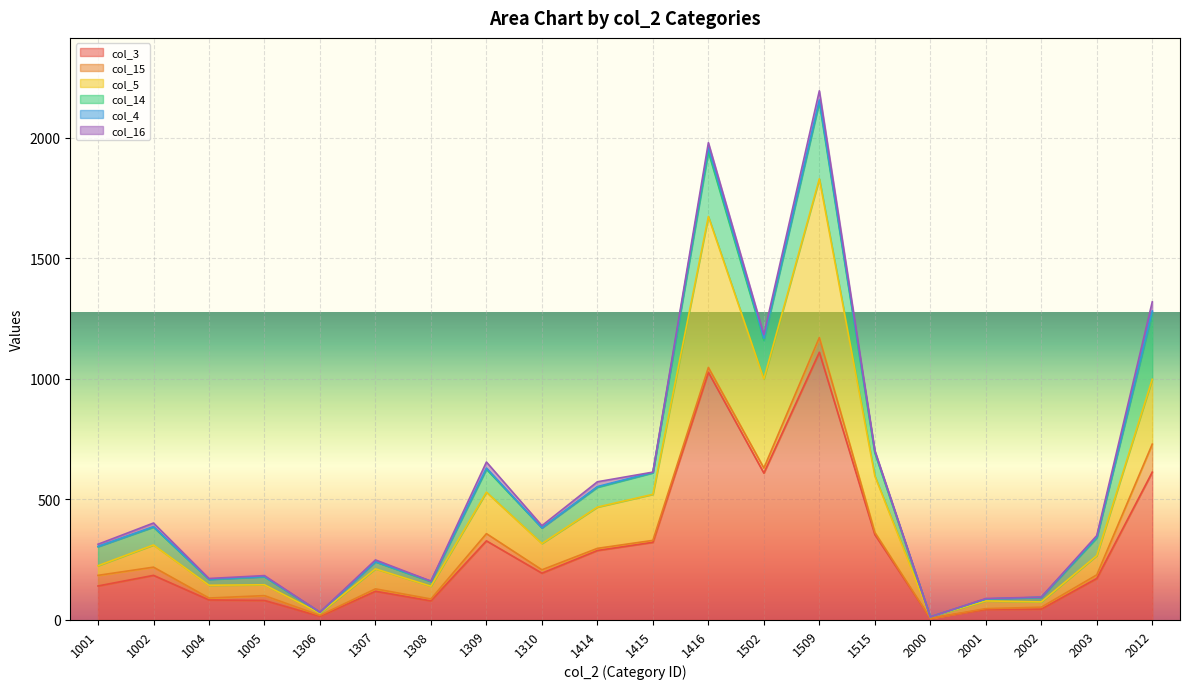

What is the average value of the col_14 series?

90